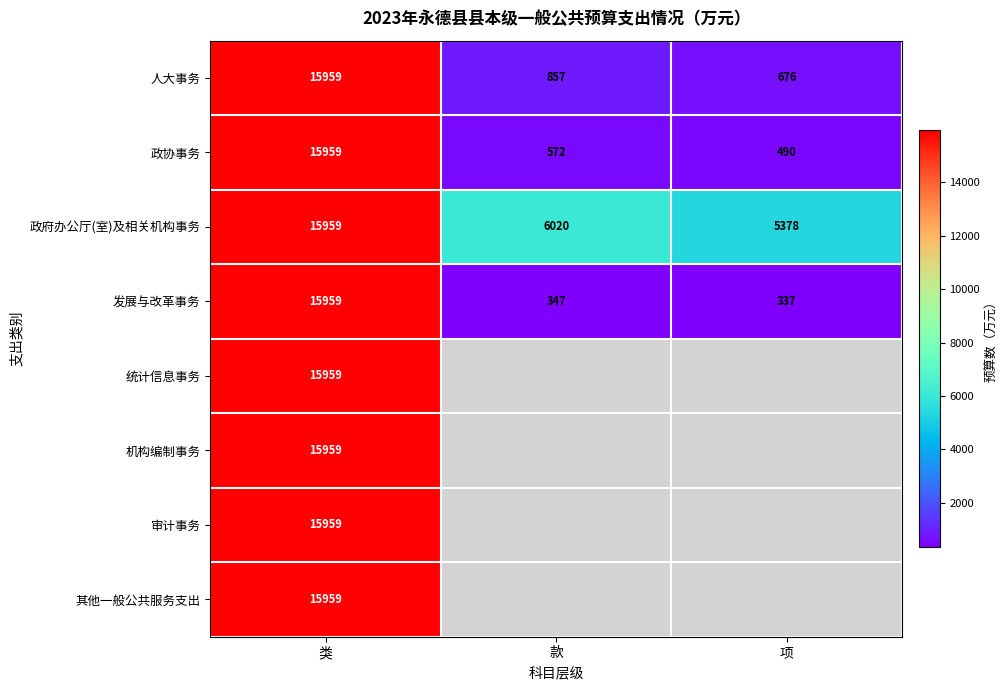

Is it true that 审计事务 equals 10782.1 at 类?

False